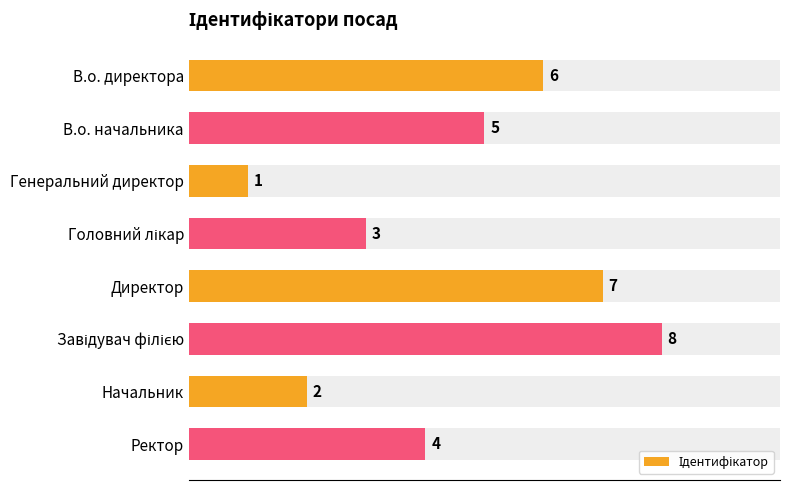

Does the chart contain stacked bars?

No